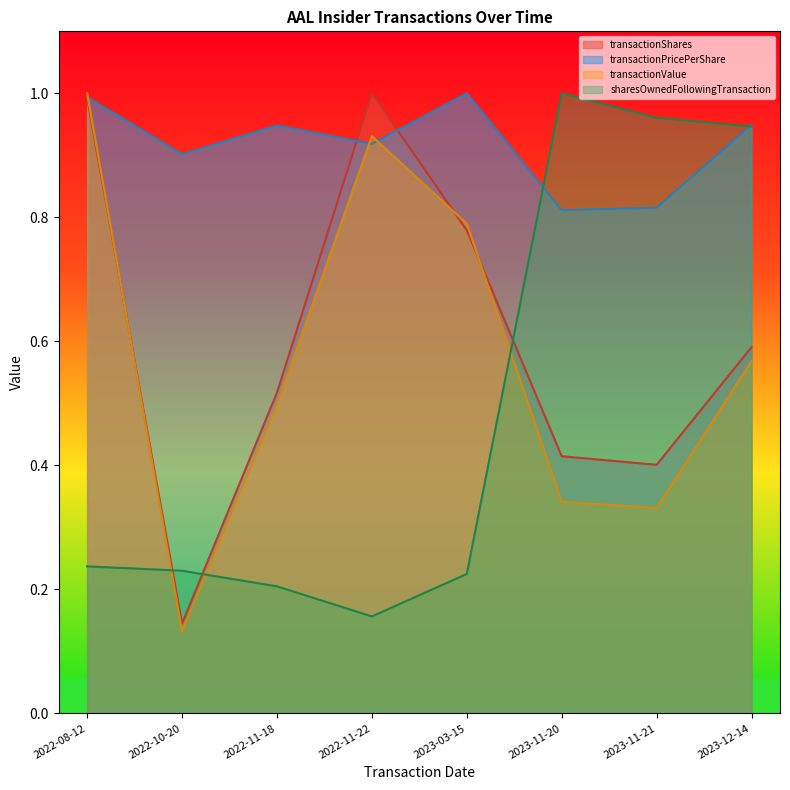

How many times do sharesOwnedFollowingTransaction and transactionShares cross each other?

3